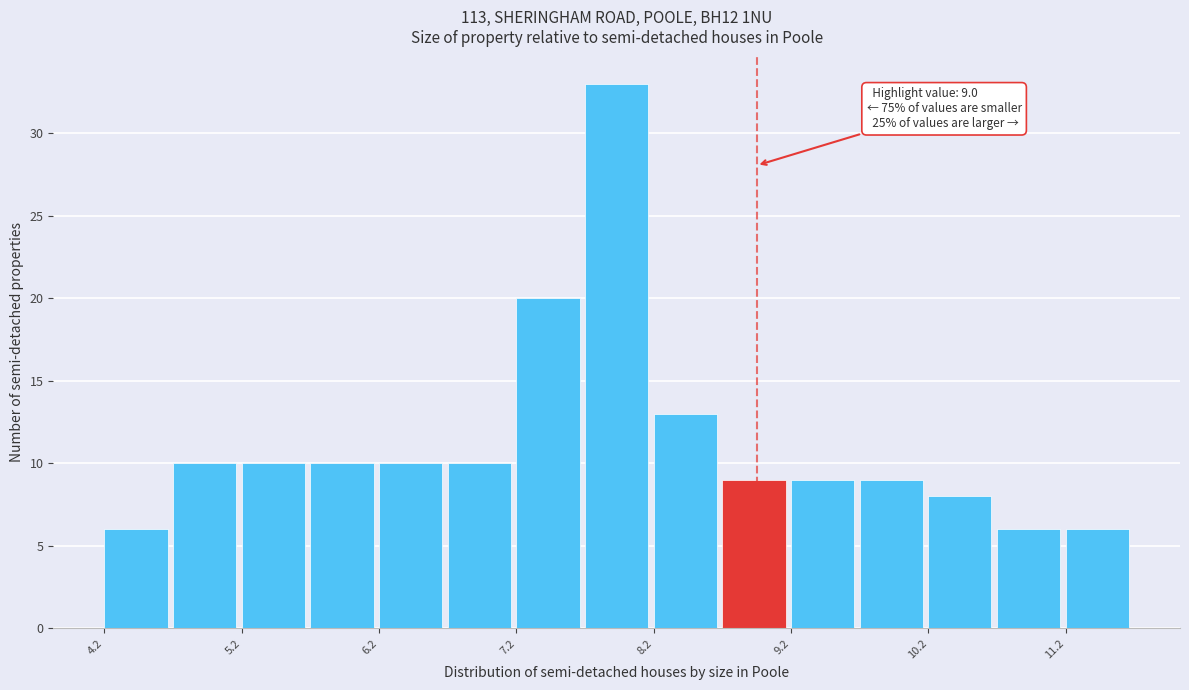

Over which range of the x-axis is the bar tallest?

7.75 to 8.25